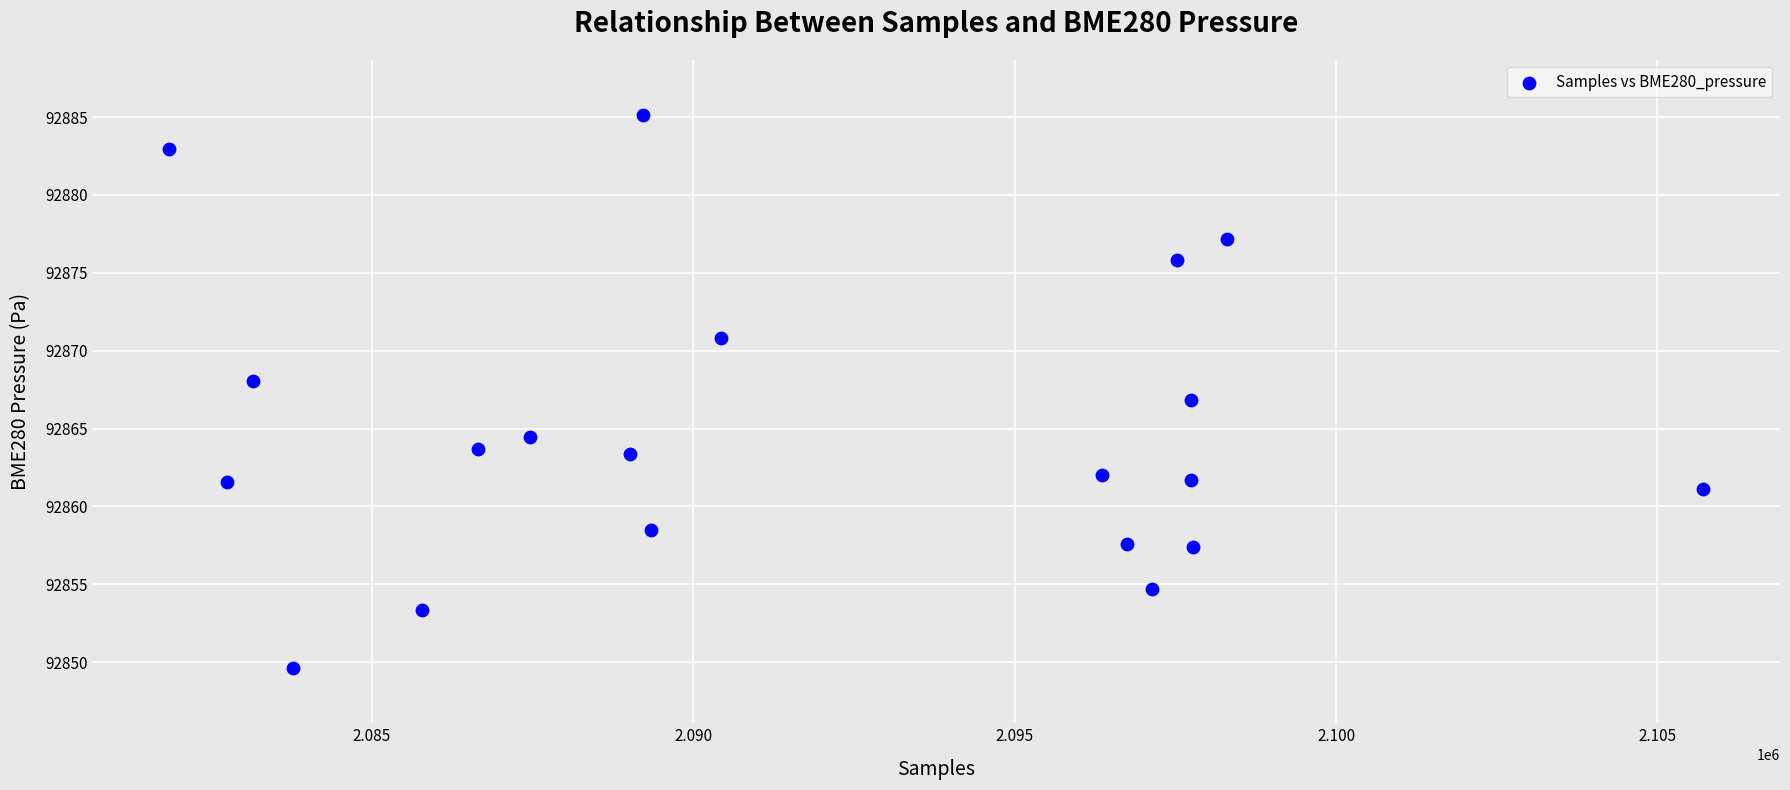

What is the range of Y values (max minus min)?

35.5